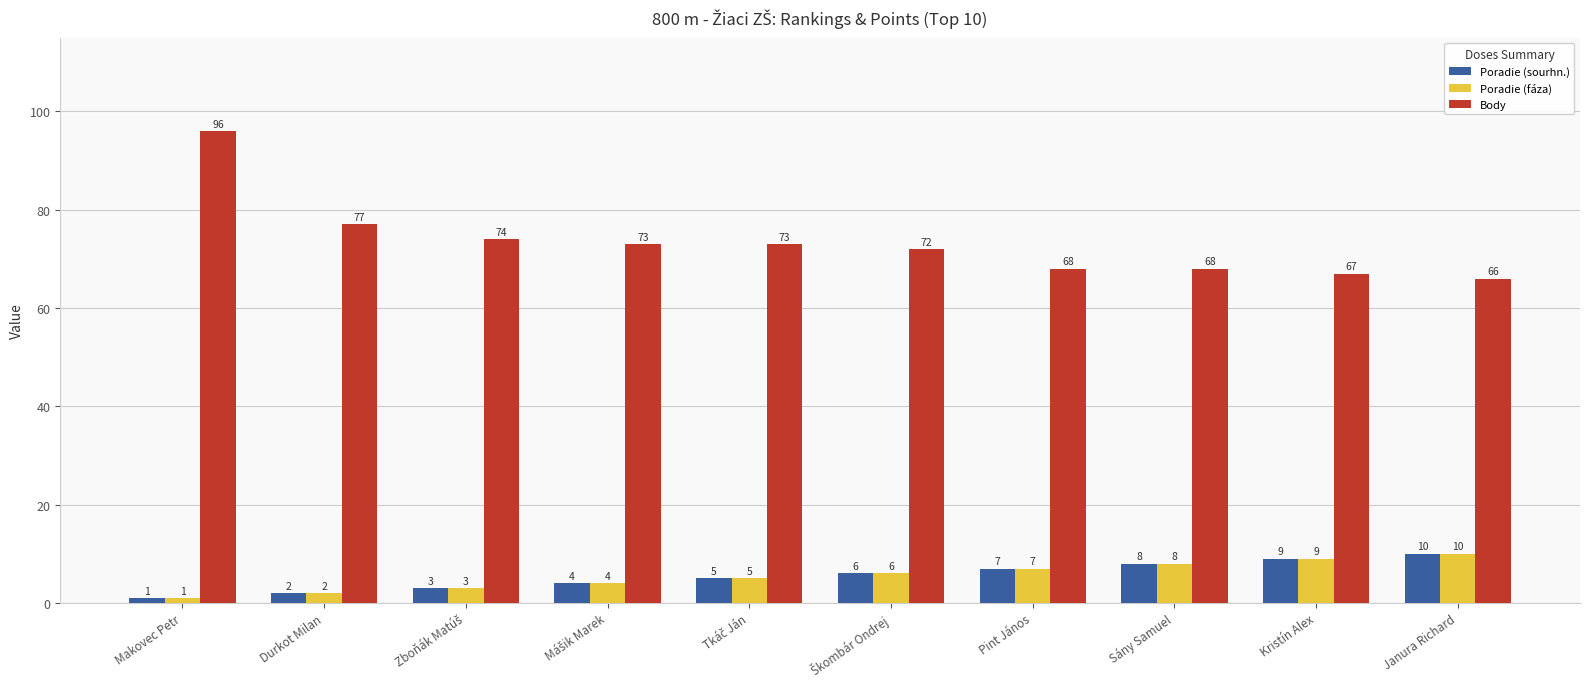

What is the value of the Poradie (fáza) bar at the 10th from the left?

10